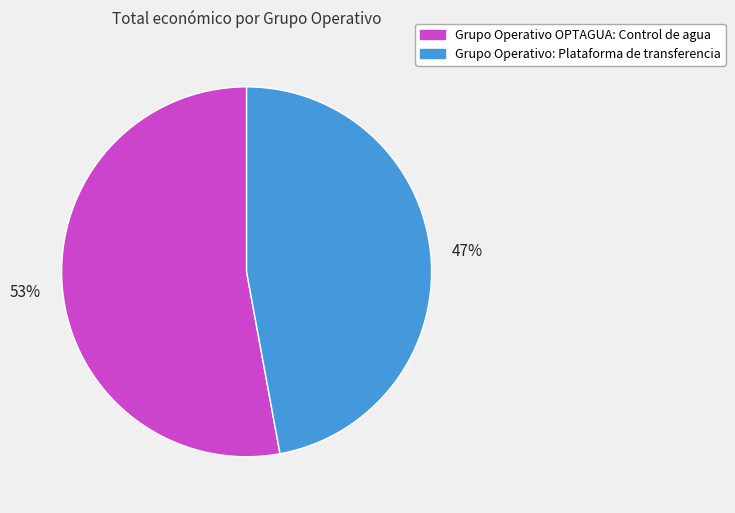

Count the number of slices in the pie.

2